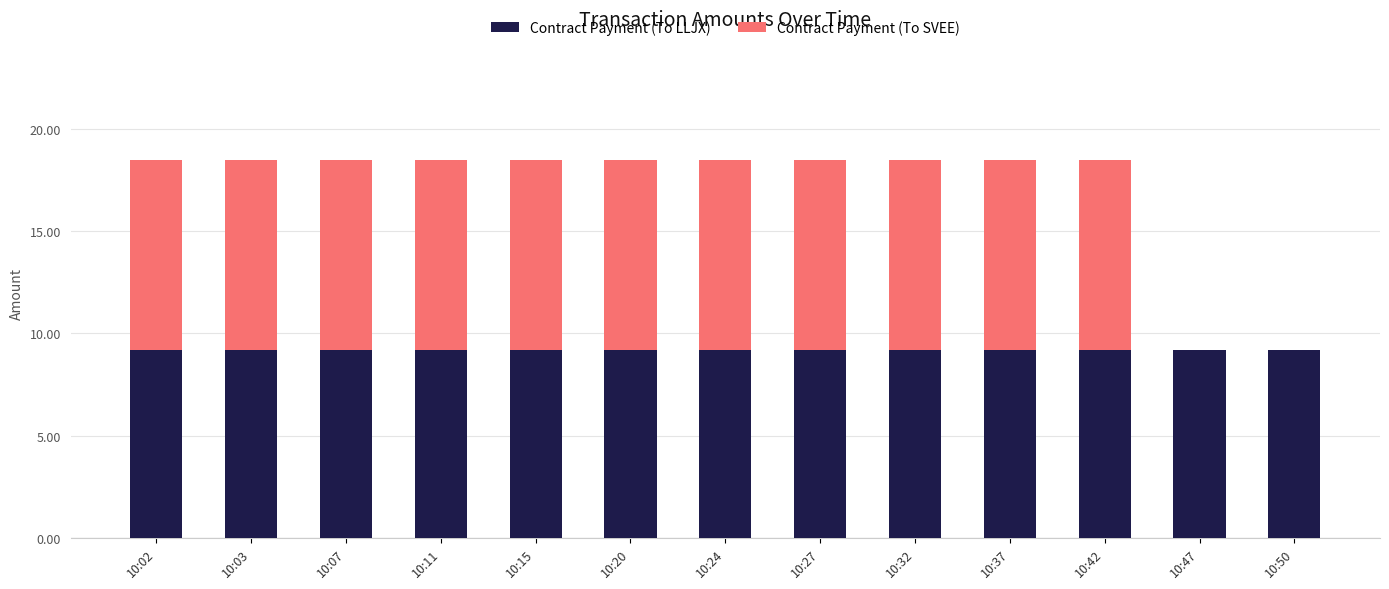

The value of Contract Payment (To LLJX) at 10:50 is 9.2. True or false?

True